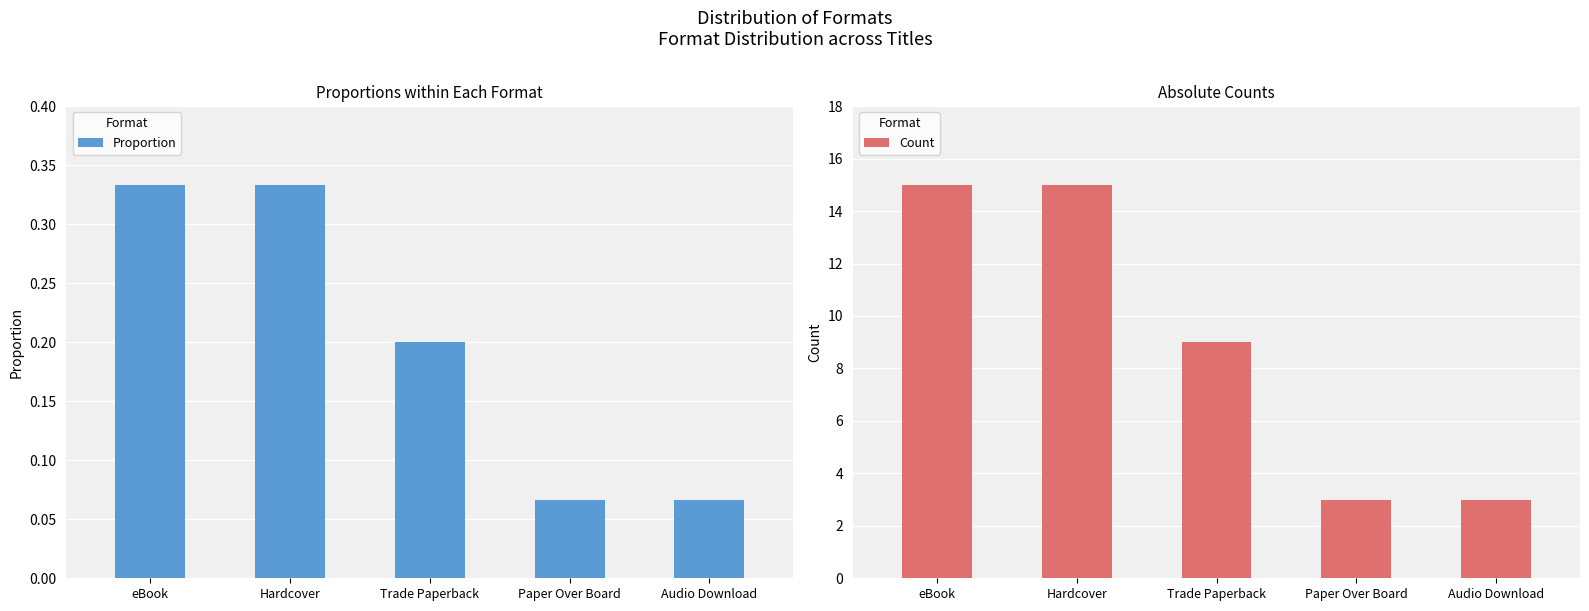

Where is Count nearest to the value 9?

Trade Paperback